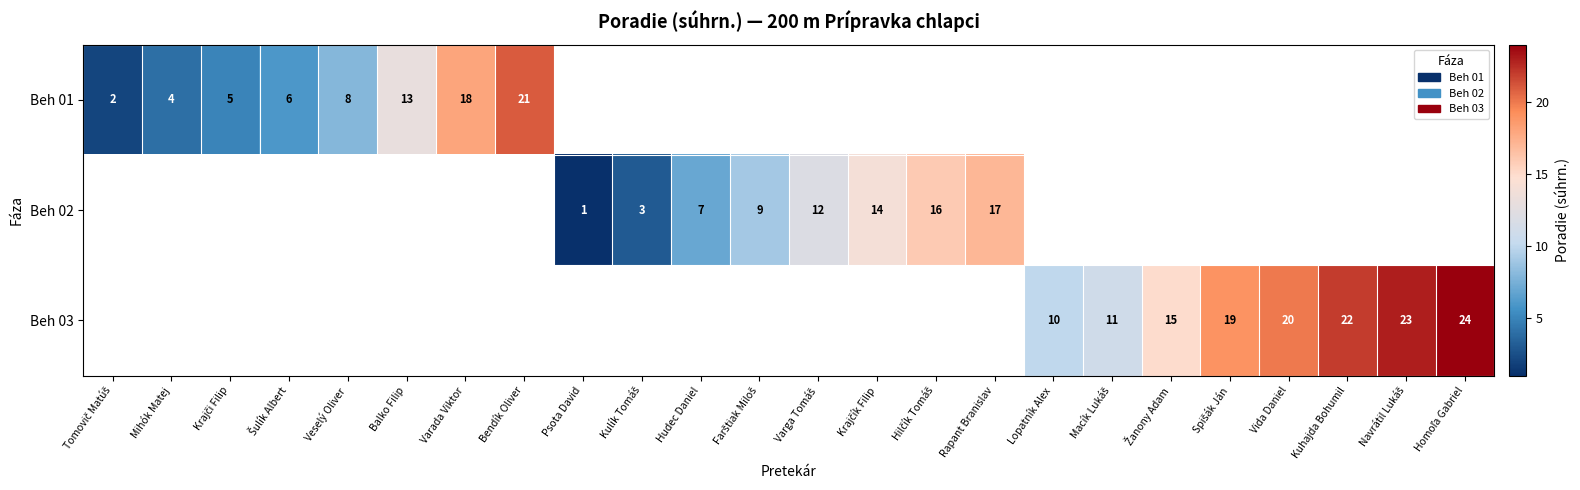

The Beh 03 series shows 31 at Vida Daniel. True or false?

False